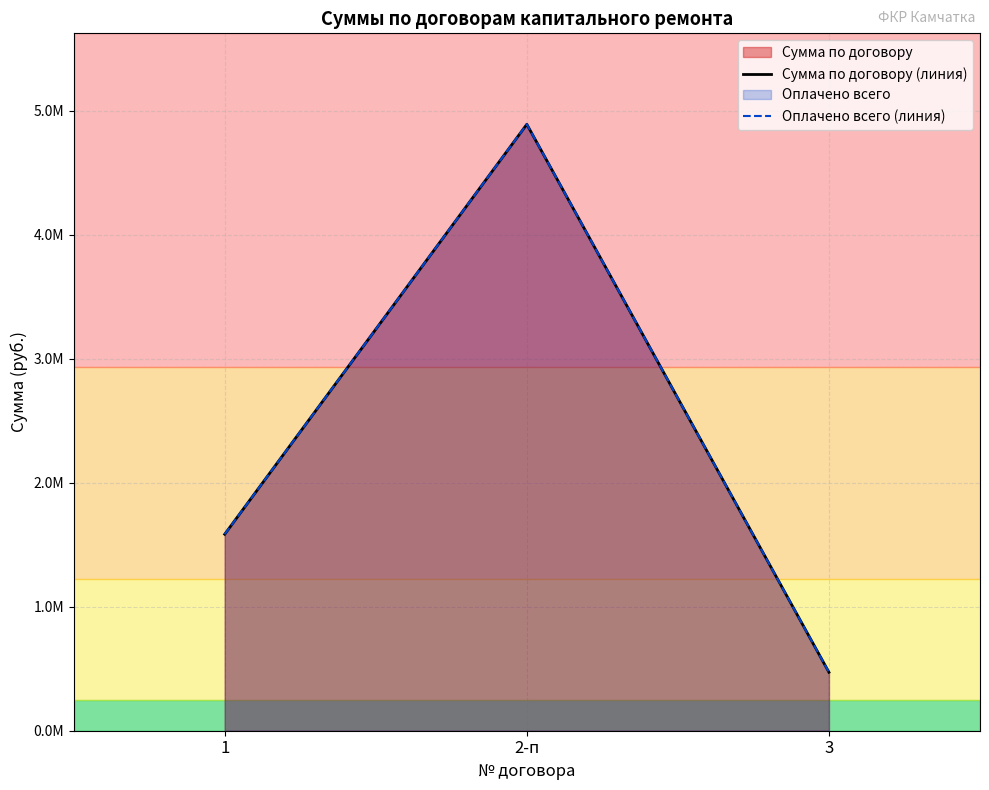

What is the difference between the second highest and minimum values in the Сумма по договору (линия) series?

1112830.4